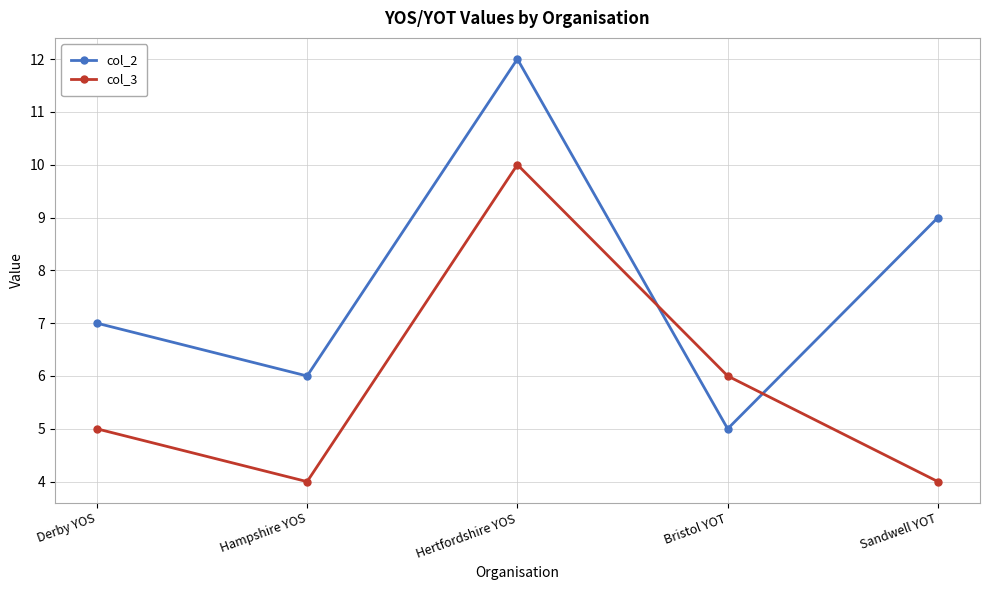

After their last crossing, which series has the higher values: col_2 or col_3?

col_2